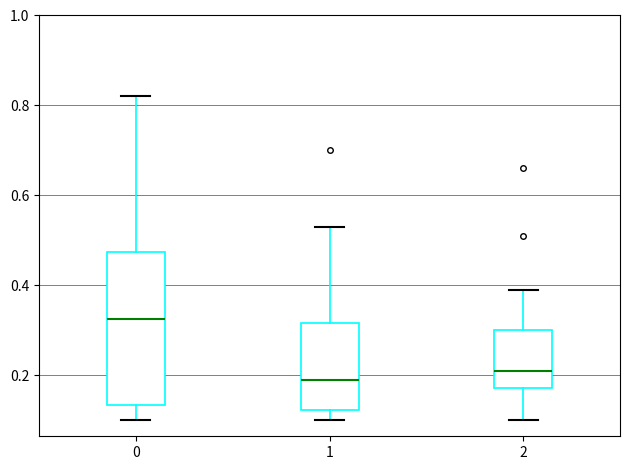

Reading left to right, transcribe this box plot: for each box, give where its median line is, the range the box spans, and where its two whiskers end, as read against the y-axis. The values are not printed on the chart, so give them approximately, as read against the axis.

0: median 0.32, box 0.14 to 0.48, whiskers 0.10 to 0.82
1: median 0.20, box 0.12 to 0.32, whiskers 0.10 to 0.54
2: median 0.22, box 0.18 to 0.30, whiskers 0.10 to 0.40